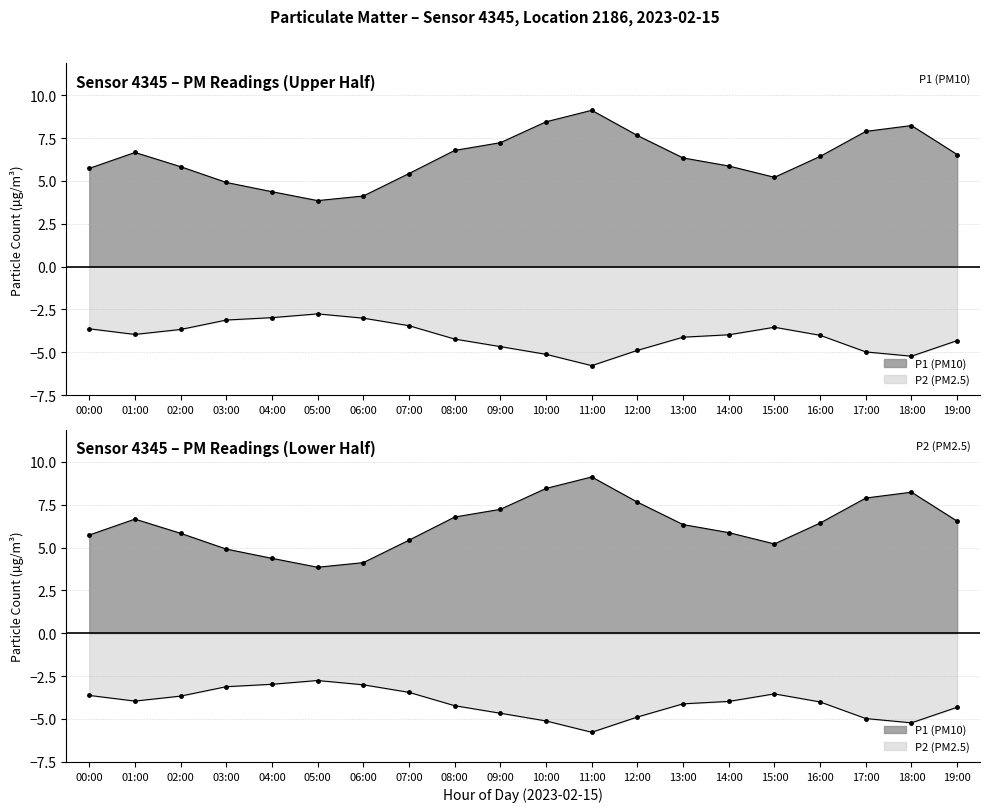

At which label is P2 closest to -4?

16:00